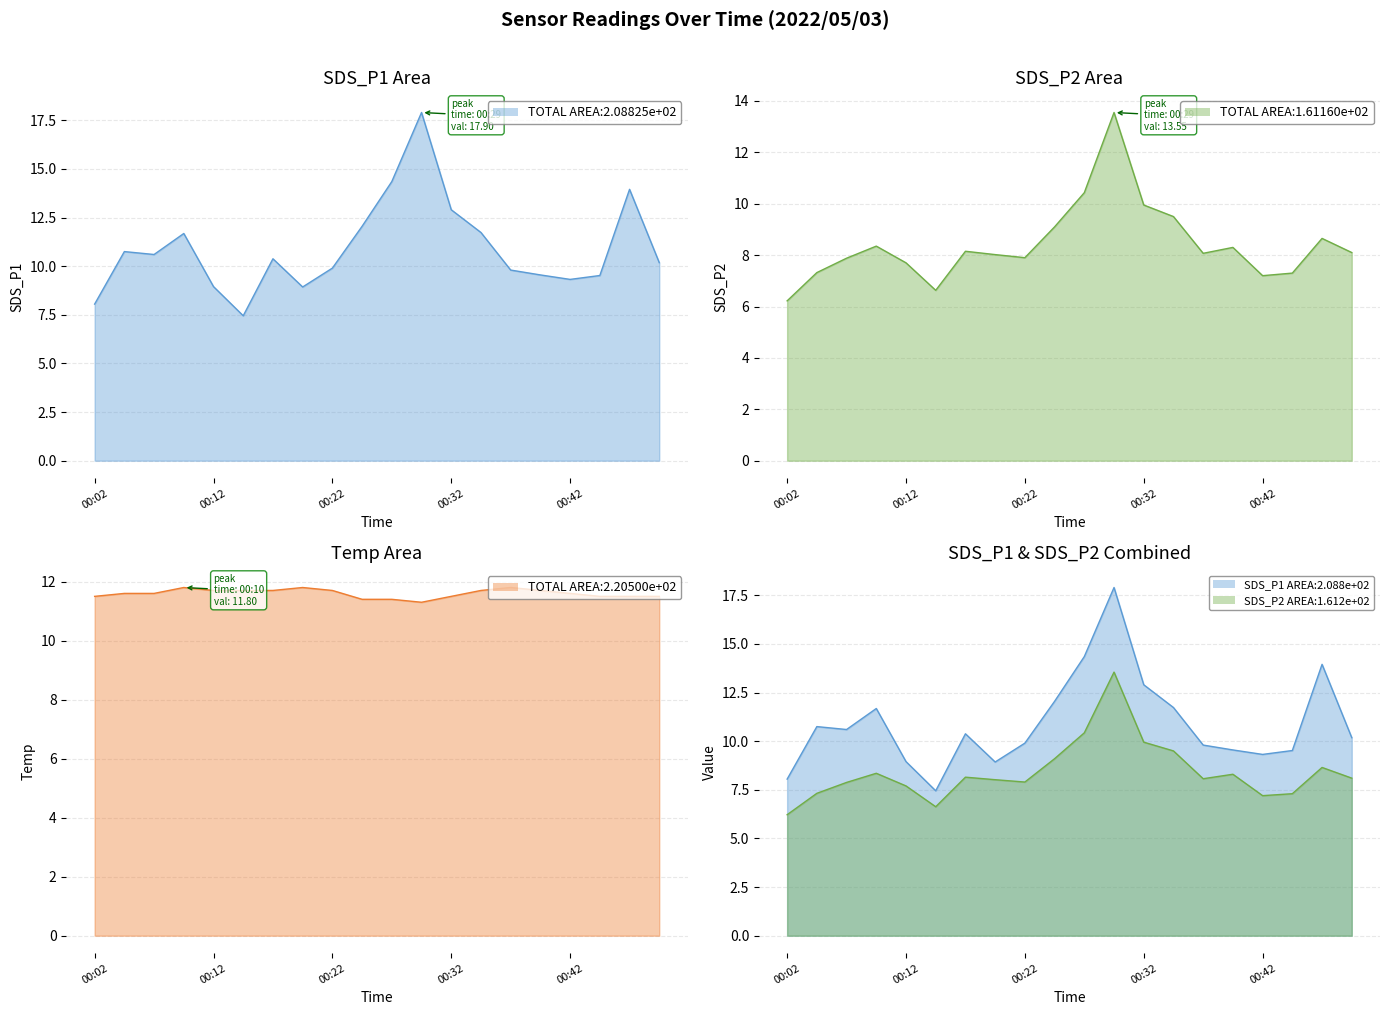

What is the sum of all Temp values?

232.0